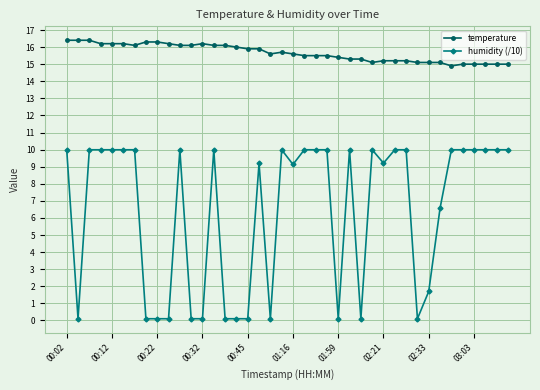

What is the average value of the temperature series?

15.7